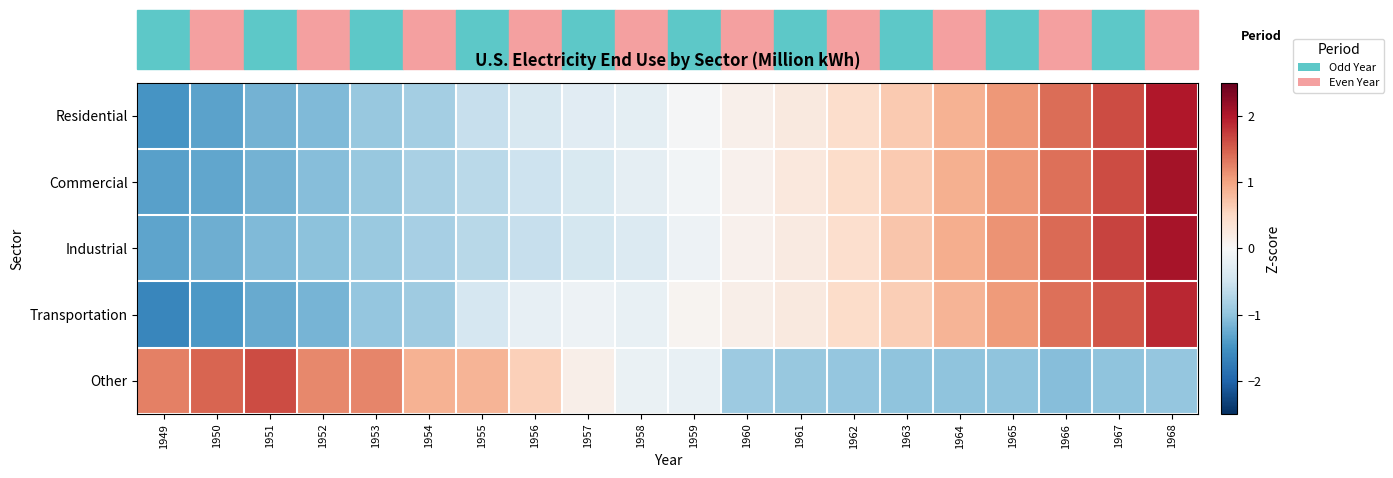

What is the total value across all series at 1955?

-1.5